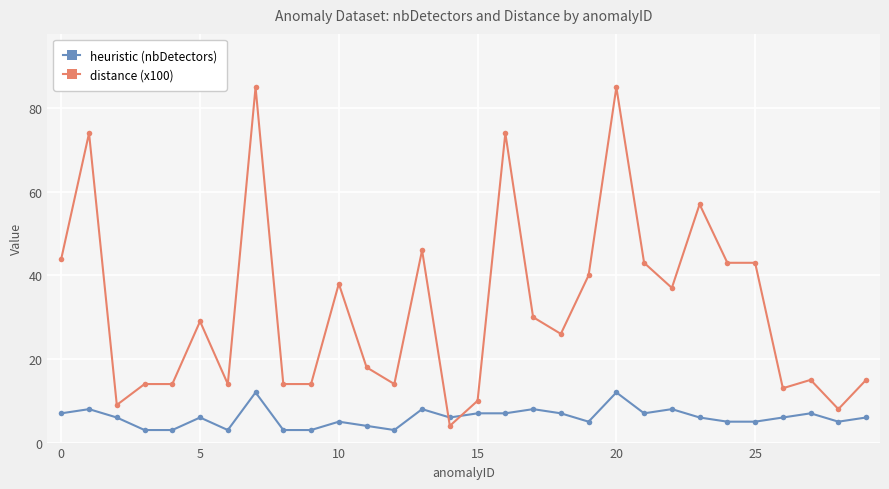

Which series has the widest spread of values?

distance (x100)